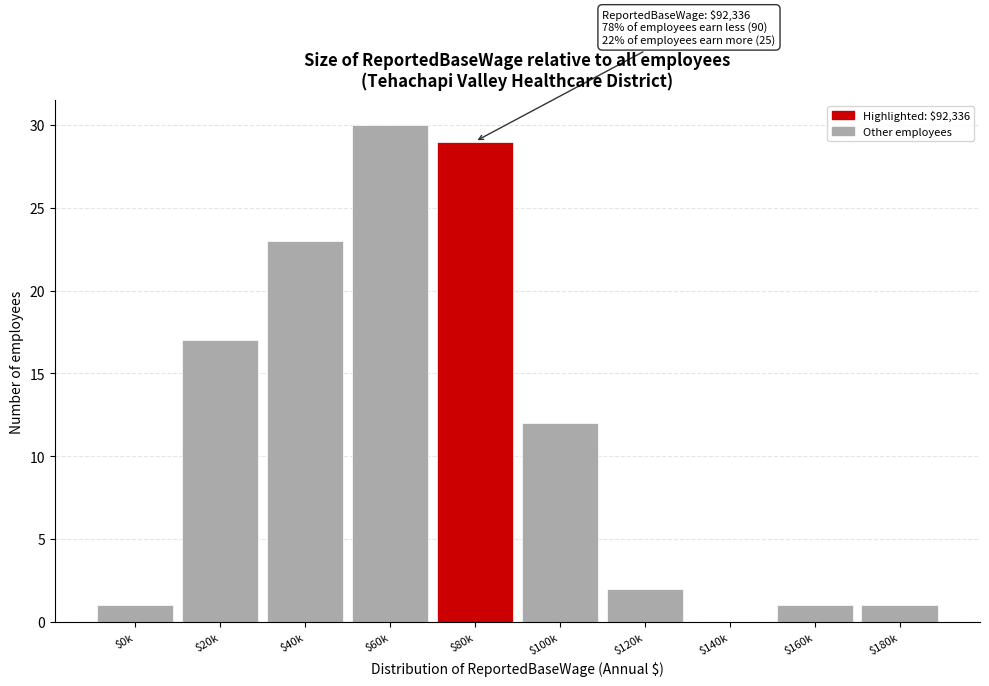

Where is the data nearest to the value 15?

$20k